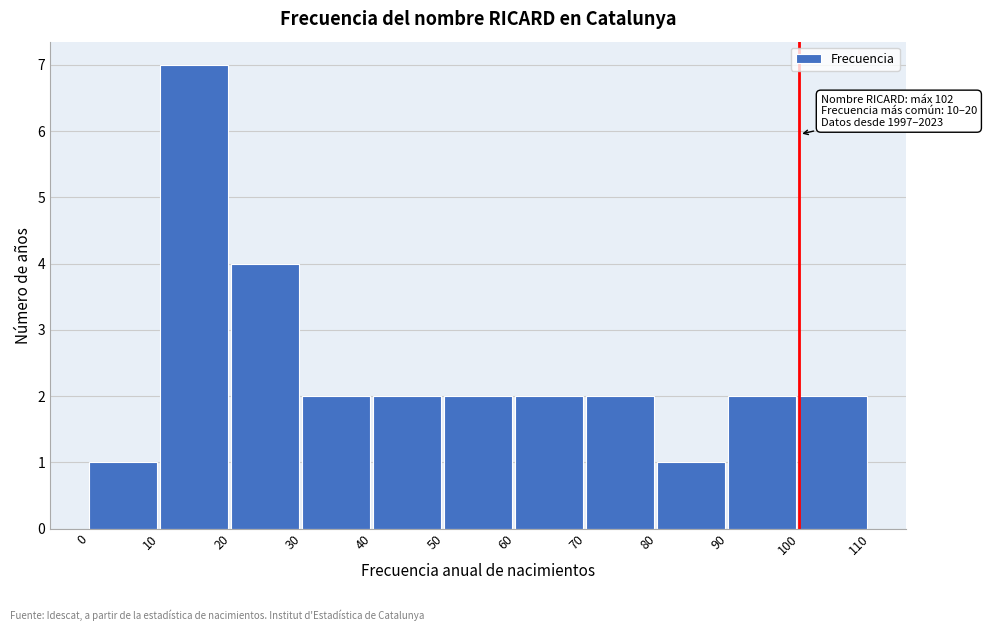

Which range on the x-axis has the tallest bar?

10 to 20